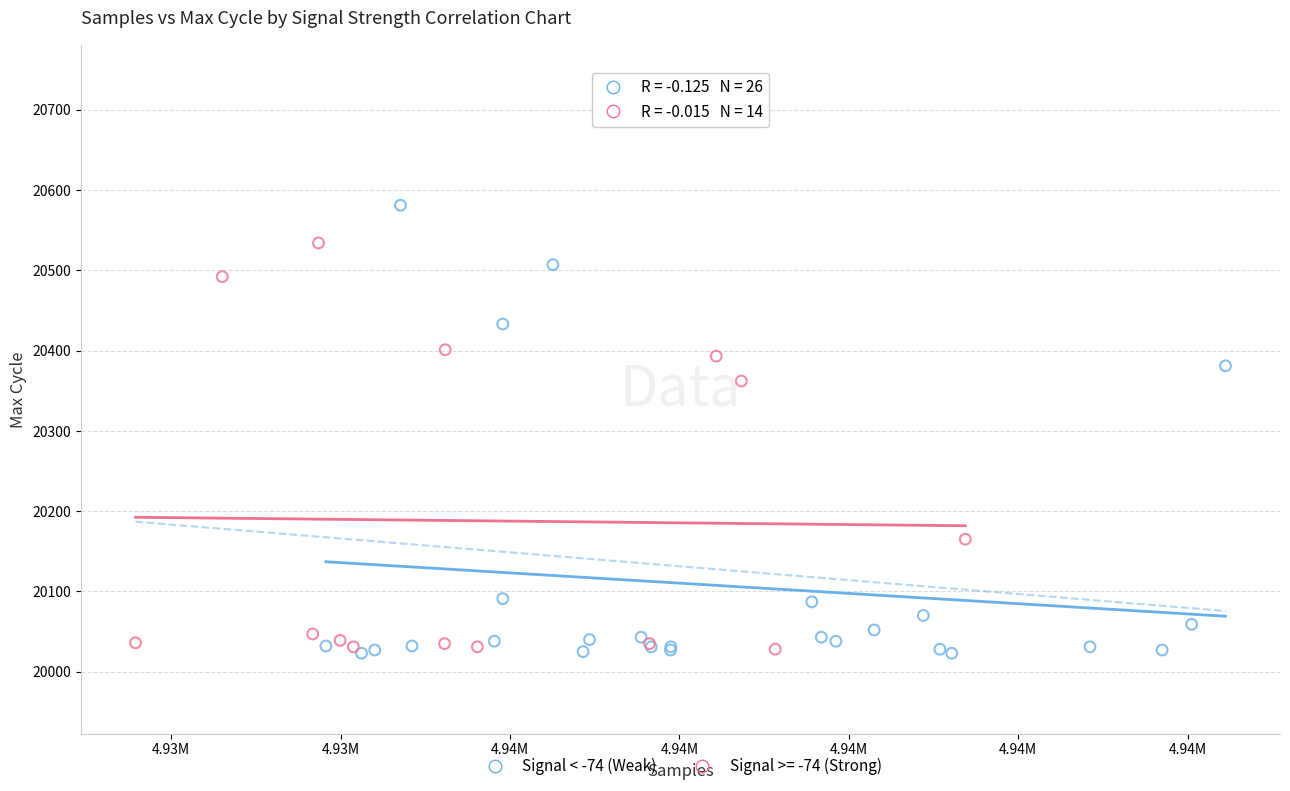

Which series reaches the maximum Y coordinate?

Signal < -74 (Weak)